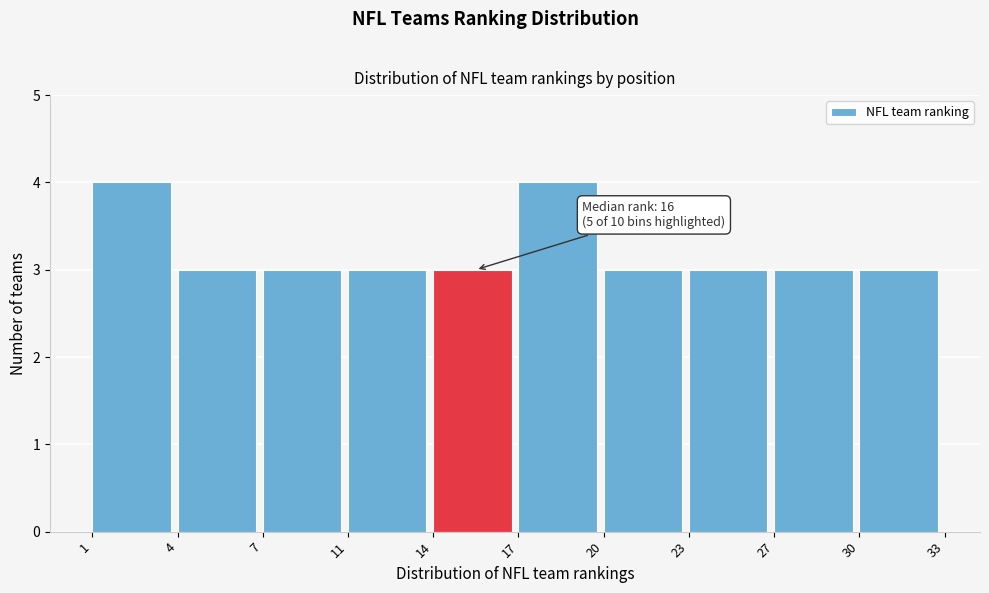

Reading left to right, what are all the values shown in this chart?

1=4	4=3	7=3	11=3	14=3	17=4	20=3	23=3	27=3	30=3